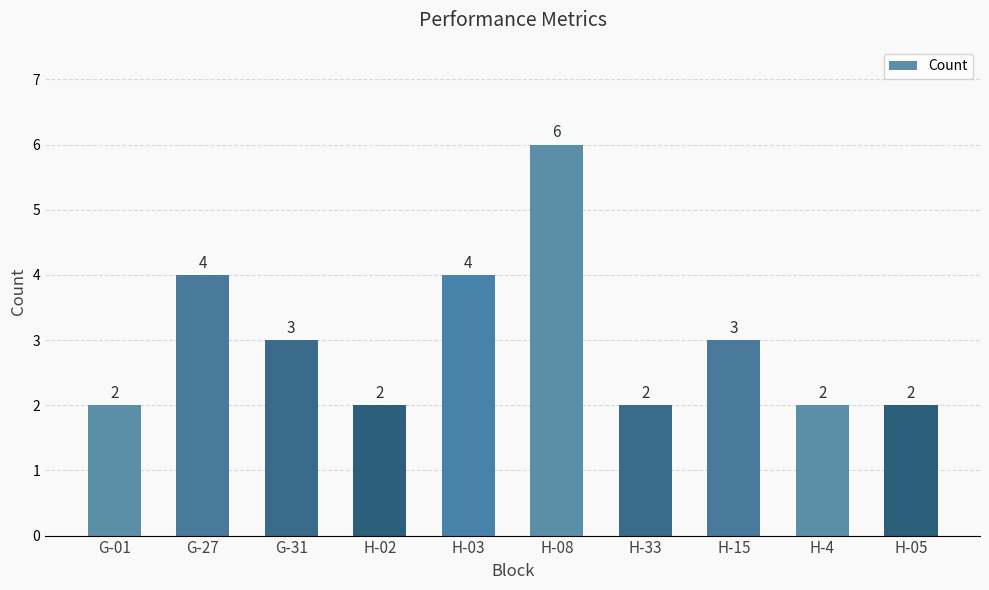

Which has a higher value, H-03 or H-02?

H-03